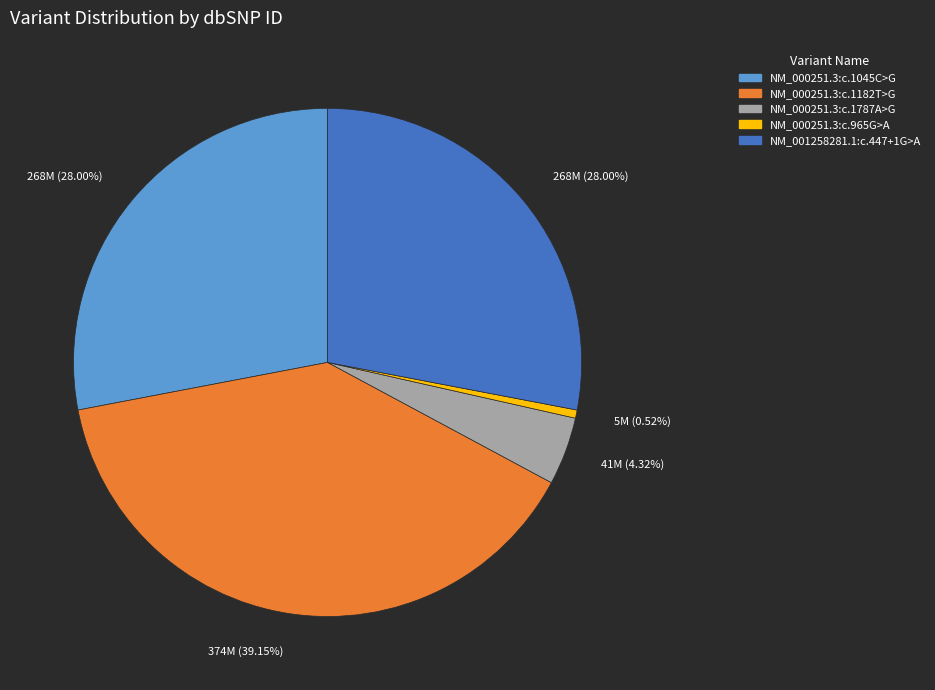

Count the number of slices in the pie.

5